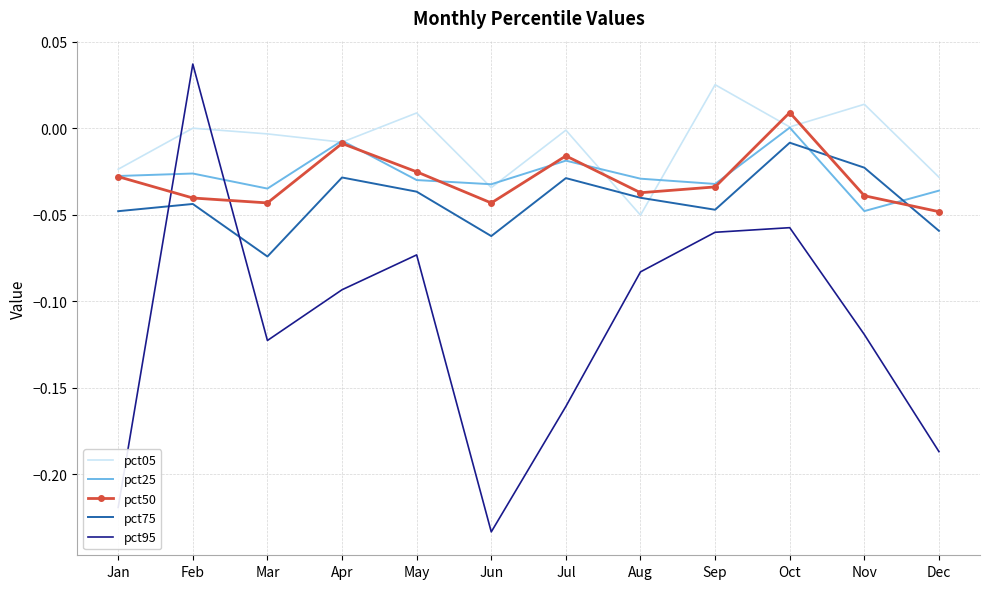

What is the sum of all pct75 values?

-0.5